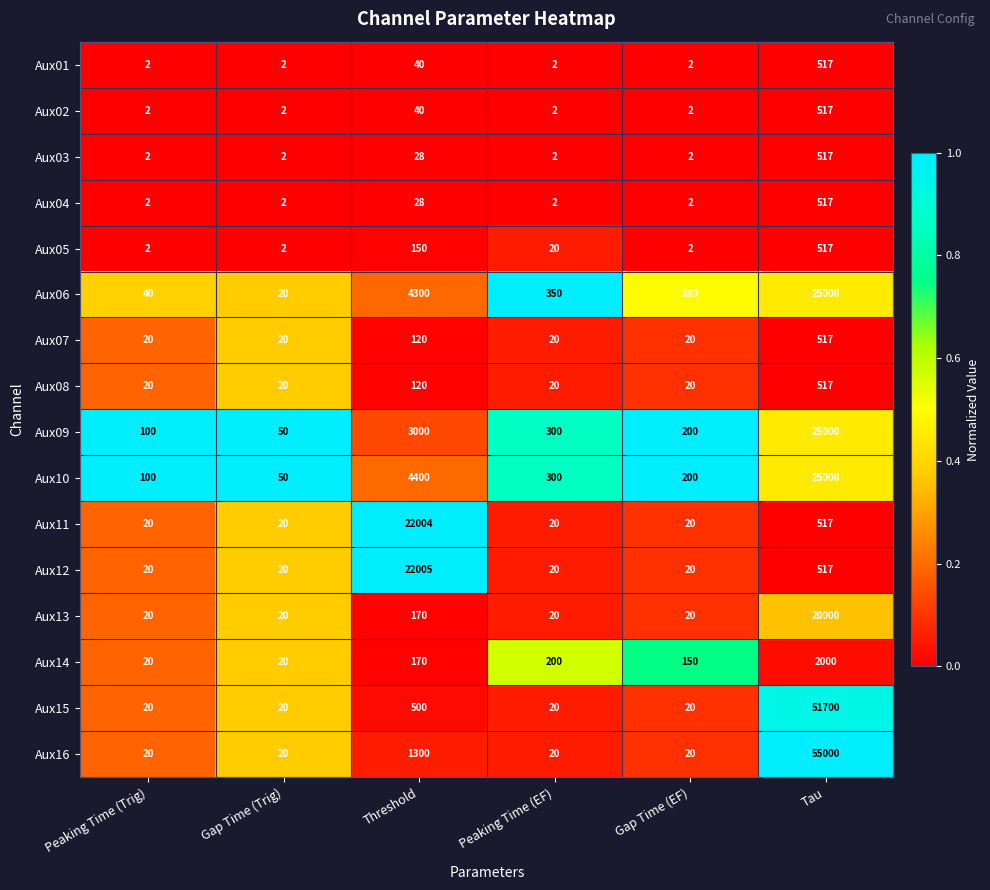

Which series has the widest spread of values?

Aux16